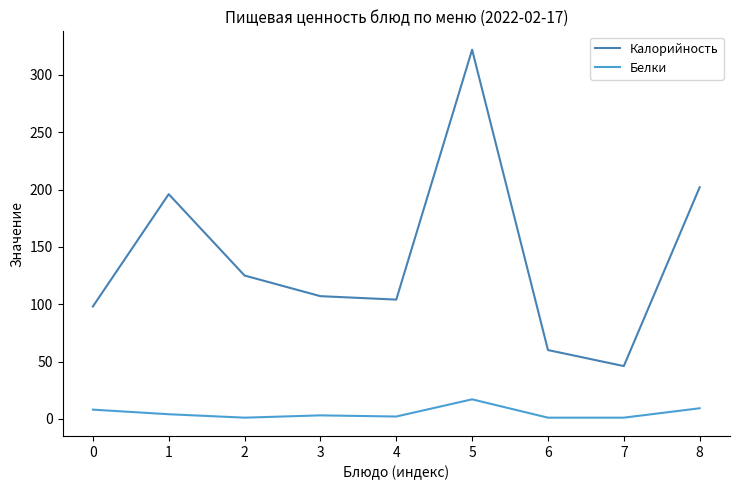

True or false: Калорийность has more than 2 interior local peaks.

False